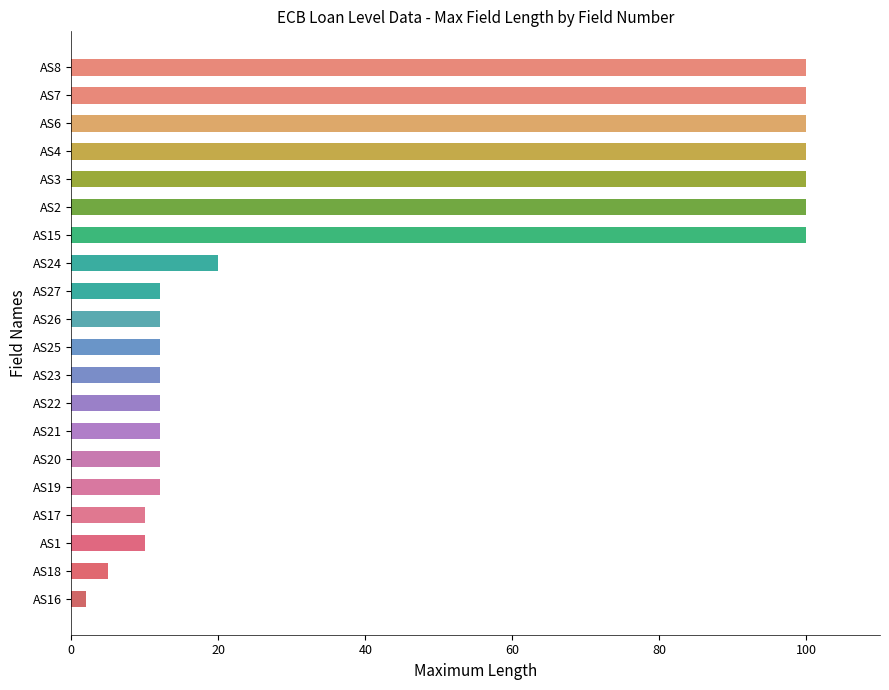

What is the maximum value shown in the chart?

100